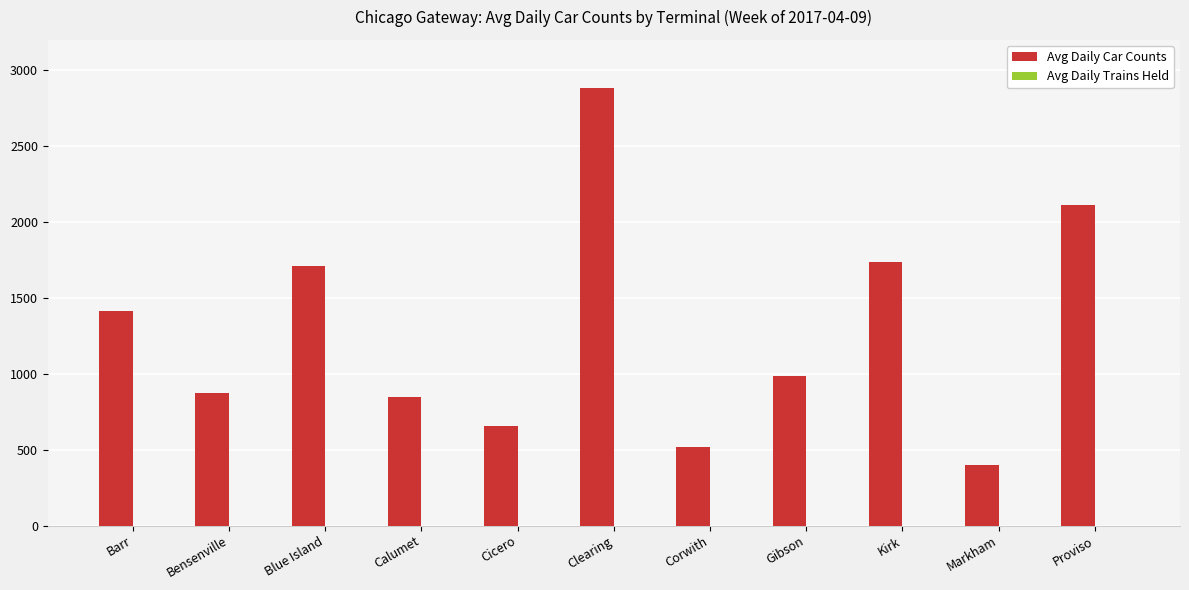

Reading left to right, what are all the values shown in this chart?

1411	873	1713	850	654	2886	518	982	1734	397	2111